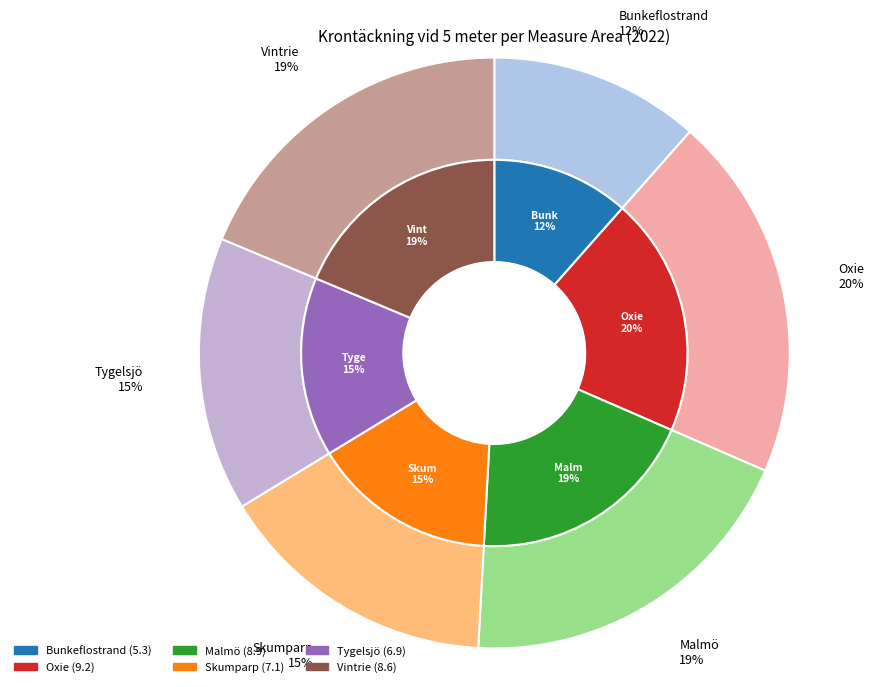

What percentage do Tygelsjö and Skumparp together represent?

30.4%